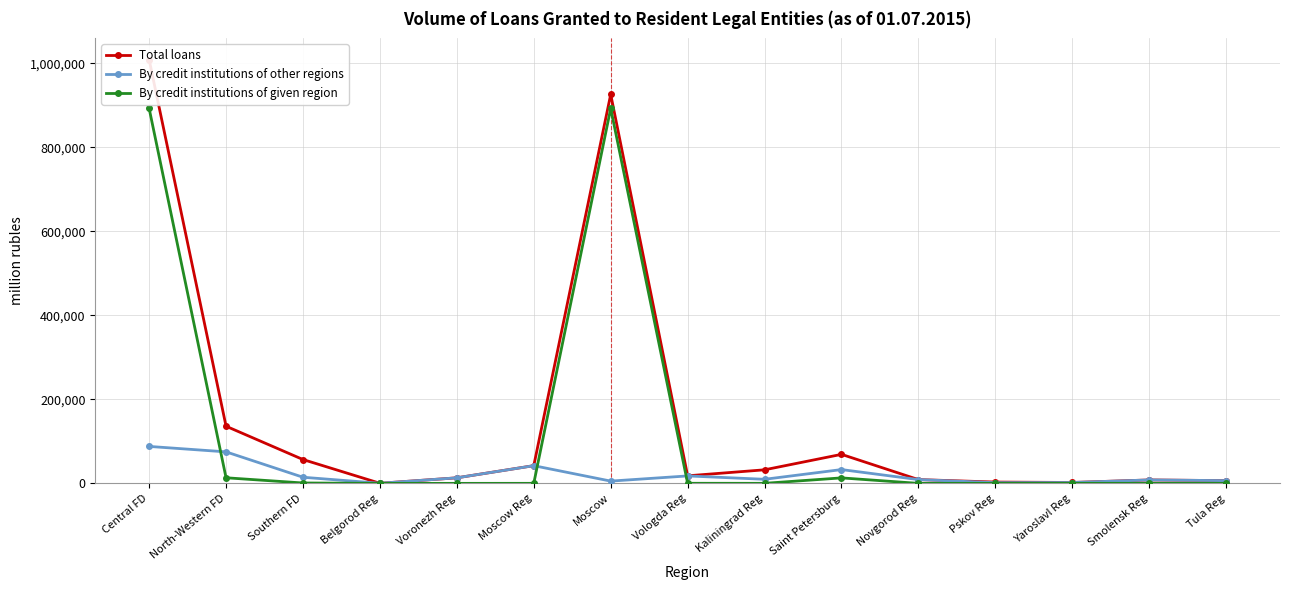

What are all the series names shown in the legend?

Total loans, By credit institutions of other regions, By credit institutions of given region